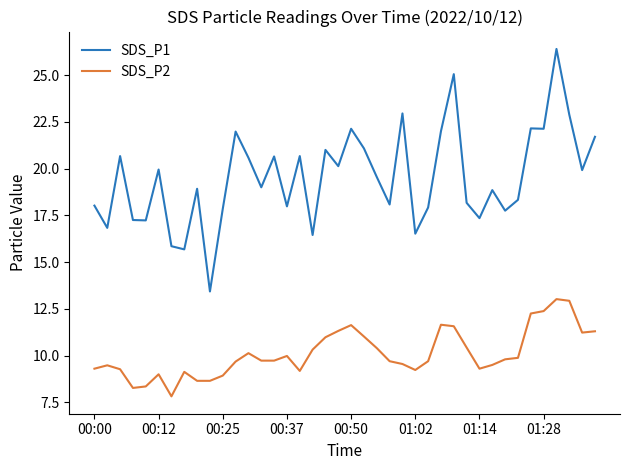

Which series has the widest spread of values?

SDS_P1